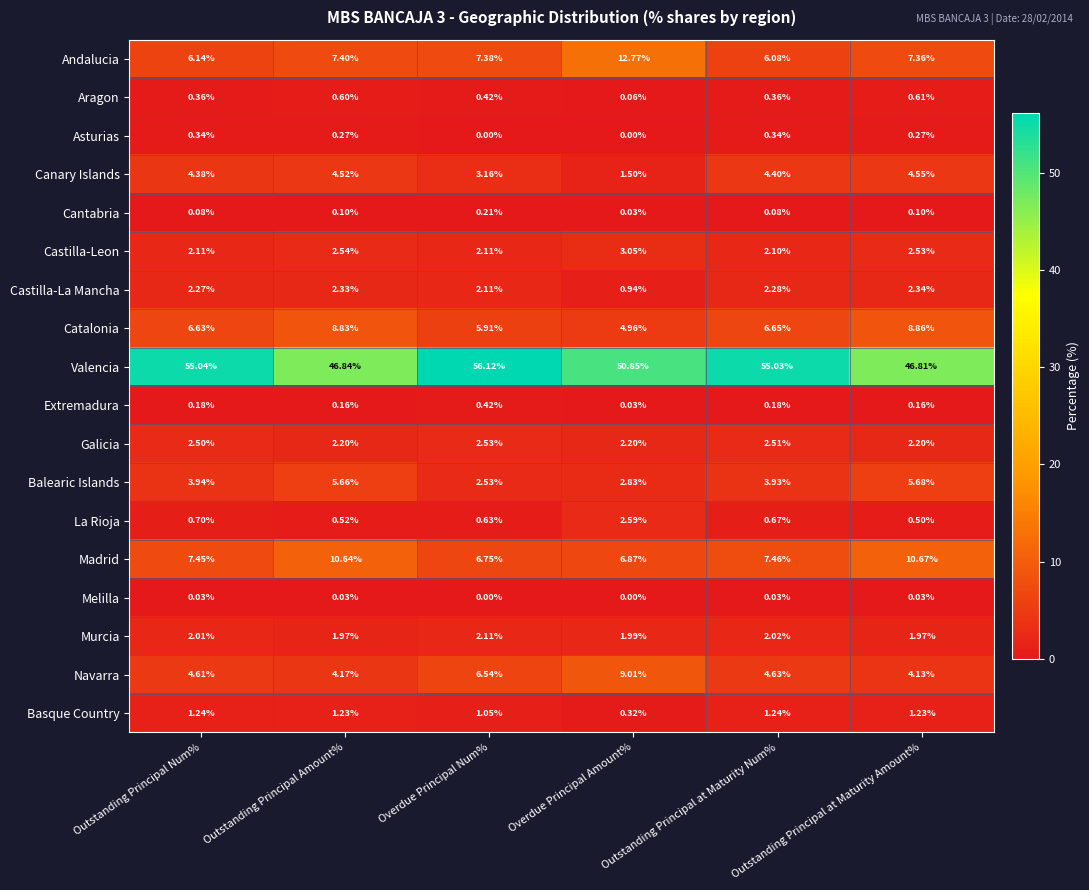

How many values in Melilla are above zero?

4